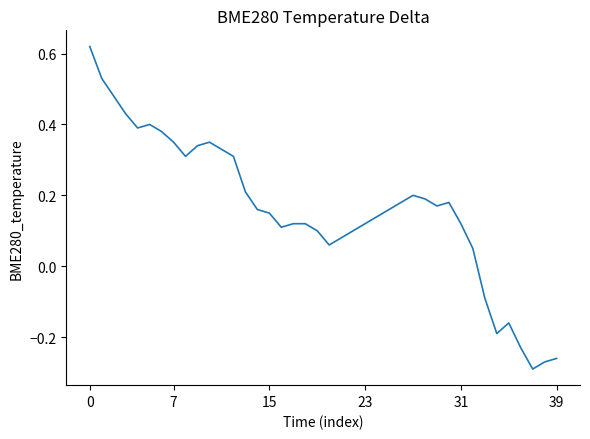

What is the difference between the maximum and minimum values?

0.9